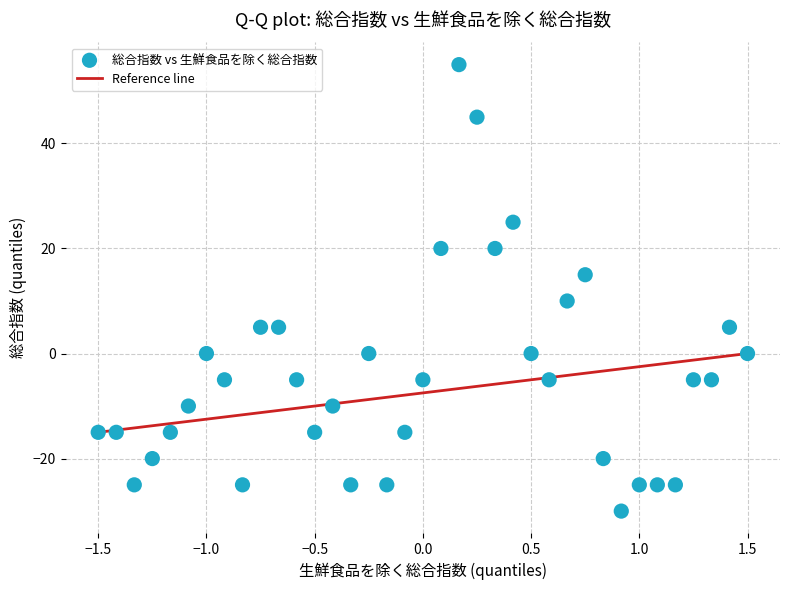

What is the range of Y values (max minus min)?

85.0